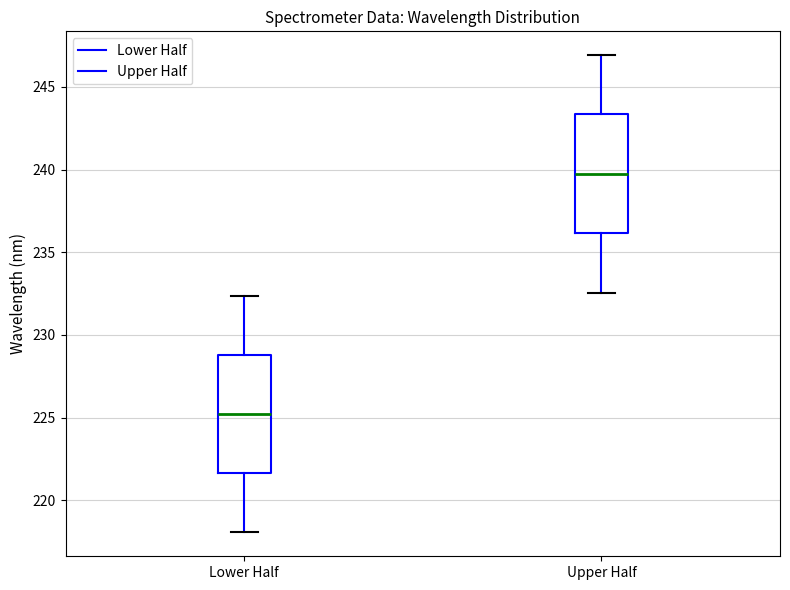

Reading left to right, transcribe this box plot: for each box, give where its median line is, the range the box spans, and where its two whiskers end, as read against the y-axis. The values are not printed on the chart, so give them approximately, as read against the axis.

Lower Half: median 225.0, box 221.5 to 229.0, whiskers 218.0 to 232.5
Upper Half: median 239.5, box 236.0 to 243.5, whiskers 232.5 to 247.0